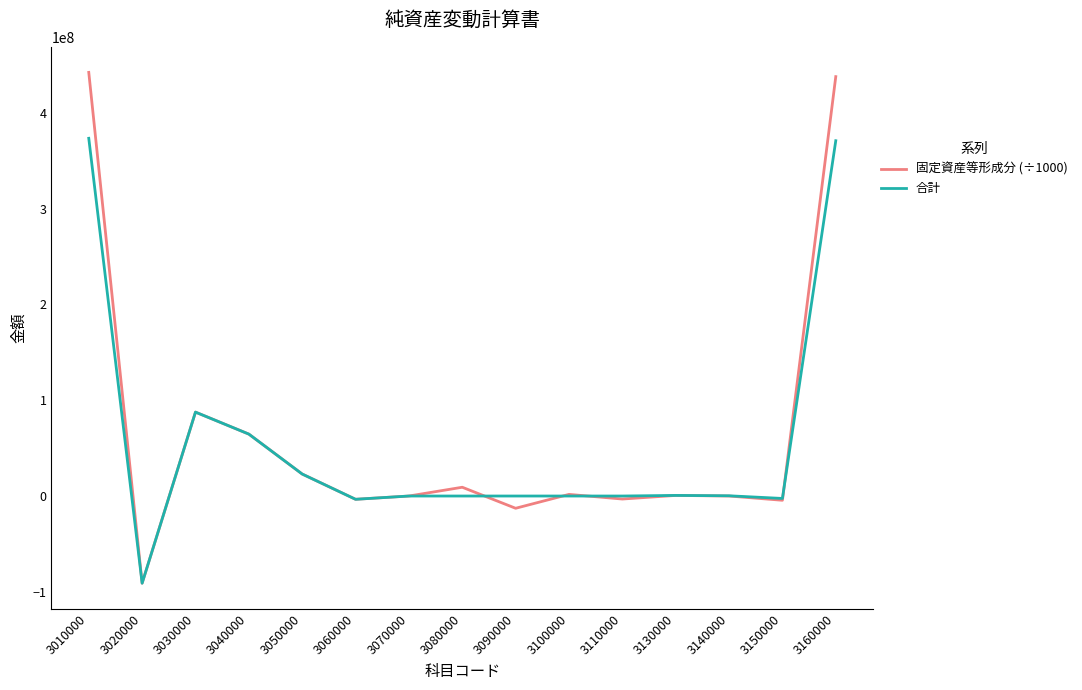

True or false: 合計 and 固定資産等形成分 (÷1000) cross at least once.

True